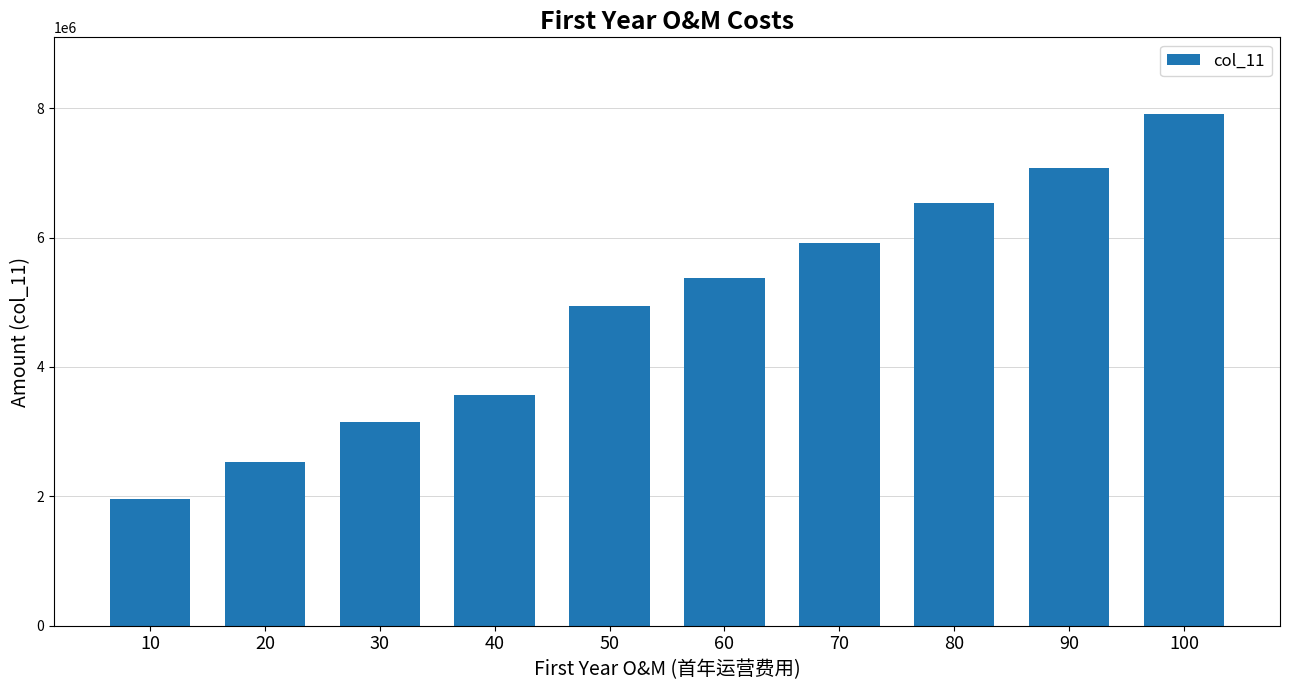

What value does the data have at 10?

1960000